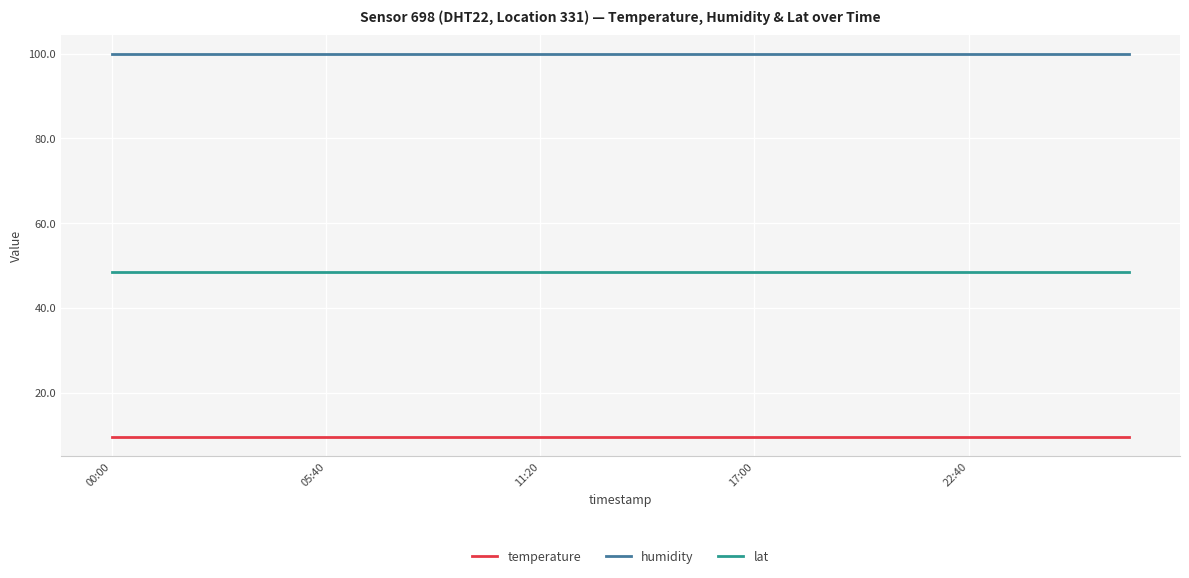

Which series has the largest total across all categories?

humidity